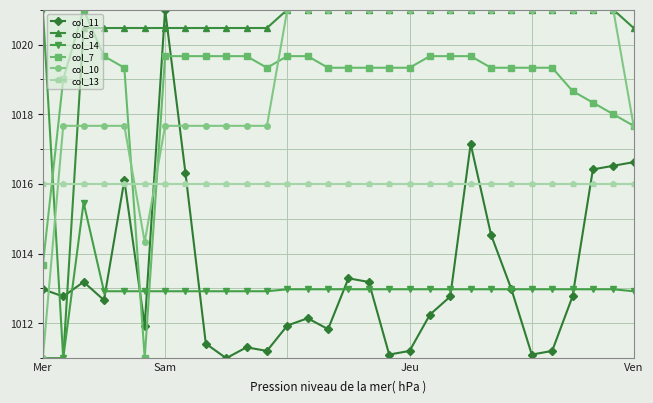

Which series ends up on top after the final intersection of col_13 and col_14?

col_13